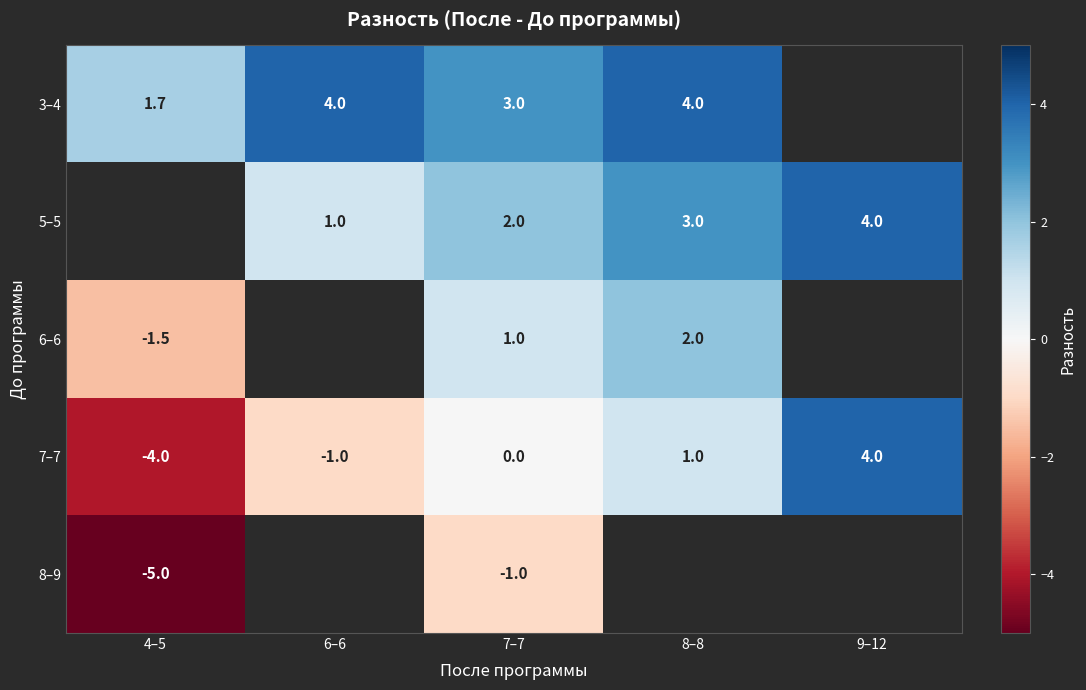

Is the value of 7–7 at 9–12 greater than the value of 3–4 at 7–7?

Yes